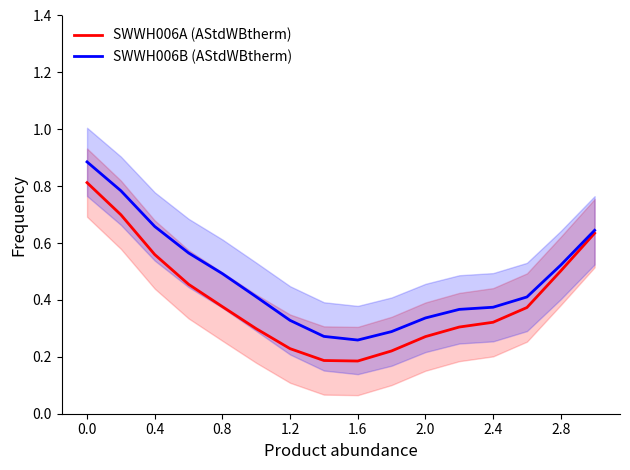

True or false: SWWH006B (AStdWBtherm) and SWWH006A (AStdWBtherm) cross at least once.

False